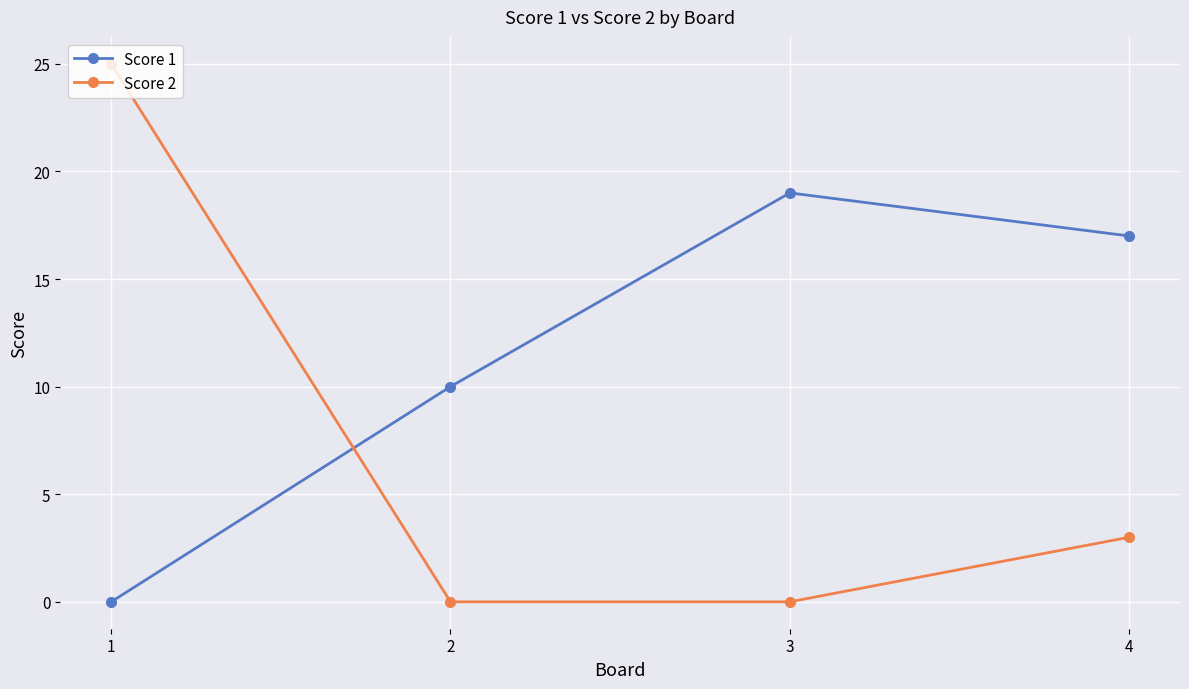

Is this an area chart (filled region under the line)?

No